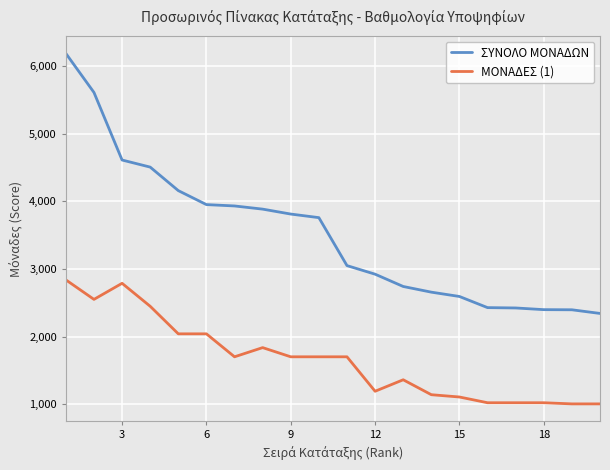

How many lines are shown in the chart?

2